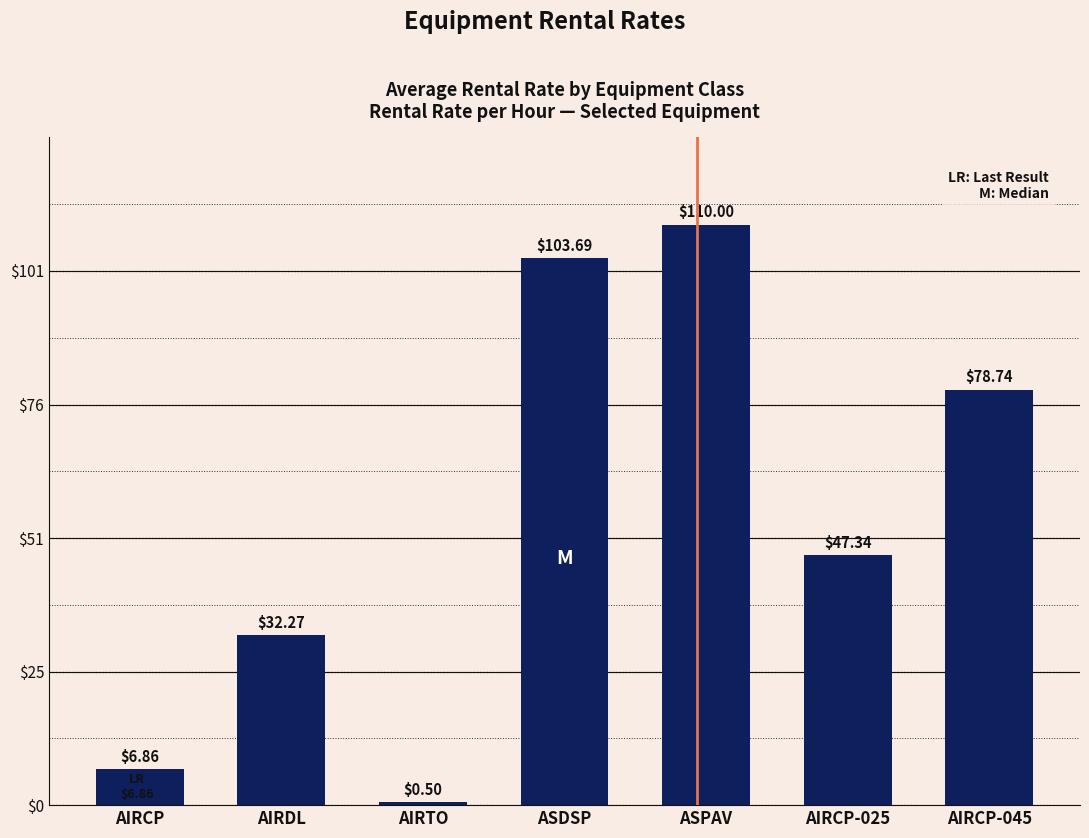

What is the label of the 3rd bar from the right?

ASPAV